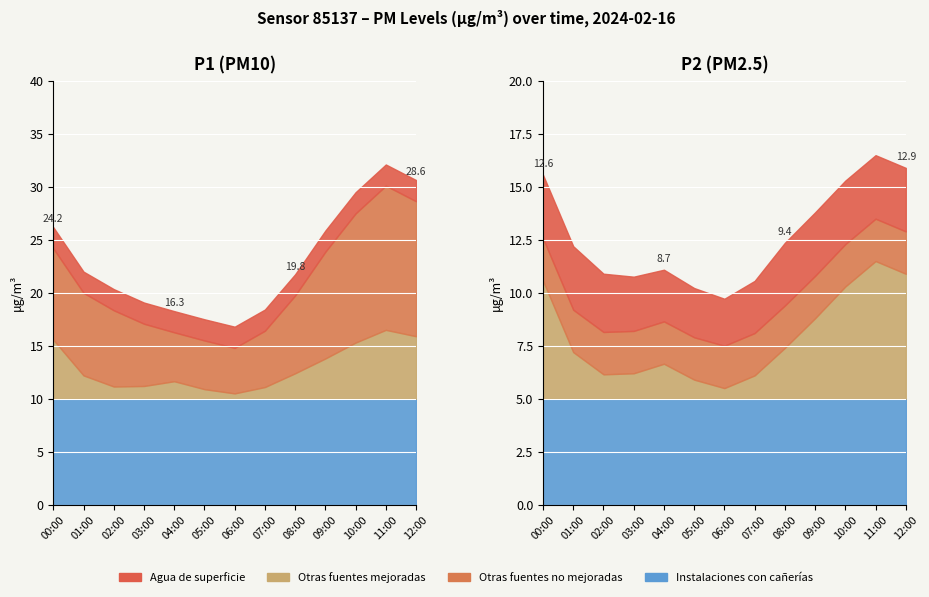

True or false: P1 and P2 intersect in this chart.

False